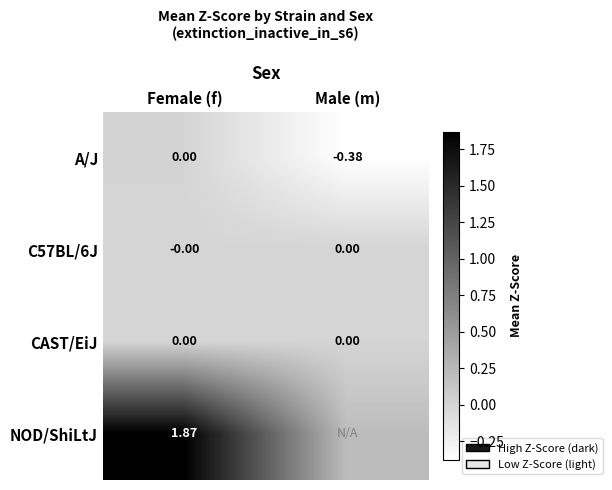

The A/J series shows 0.0 at Female (f). True or false?

True